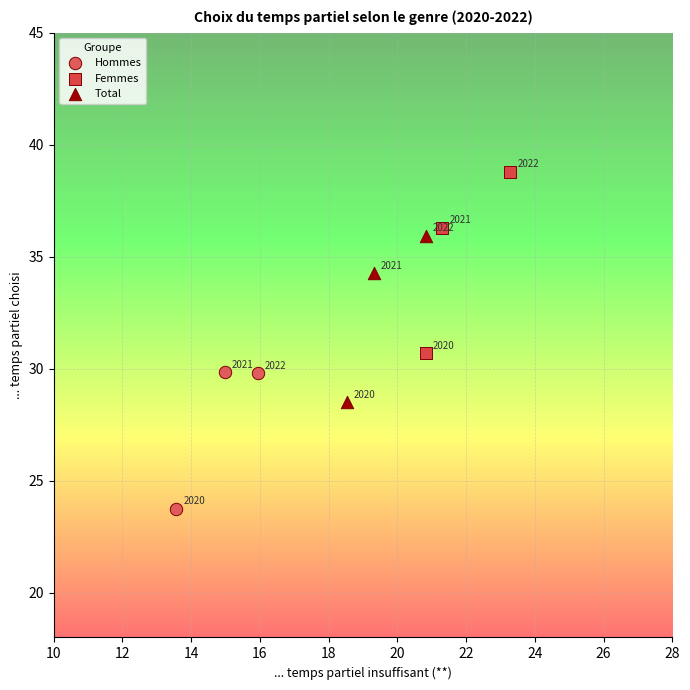

Which series has the widest spread of Y values?

Femmes